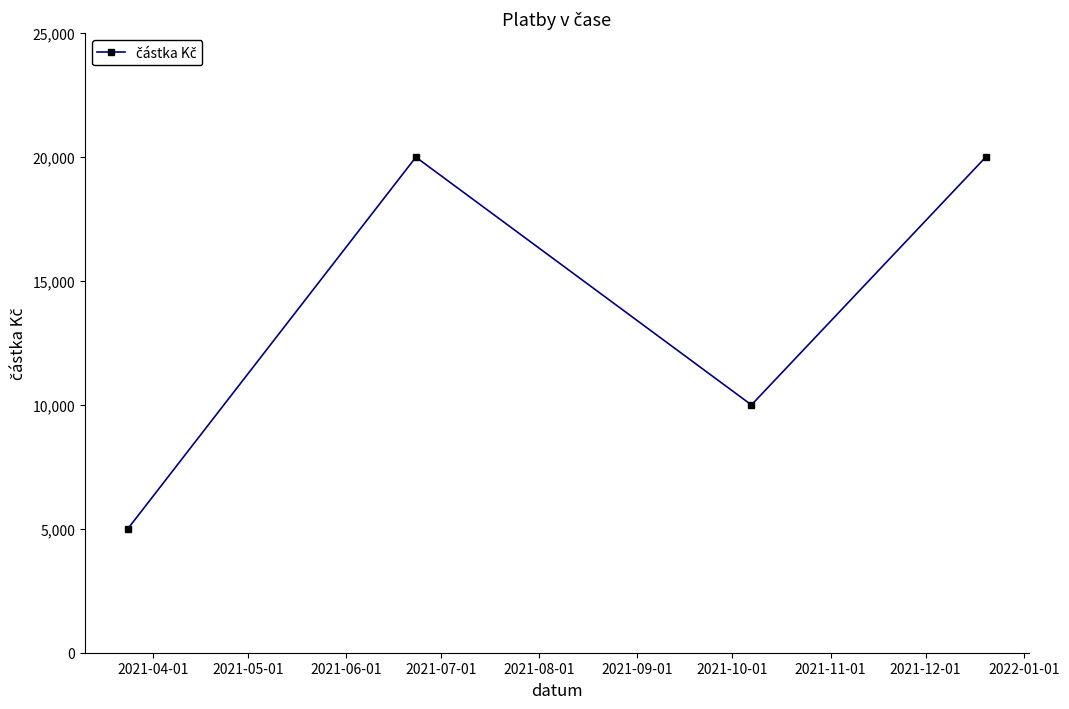

What is the value of the 4th point from the left?

20000